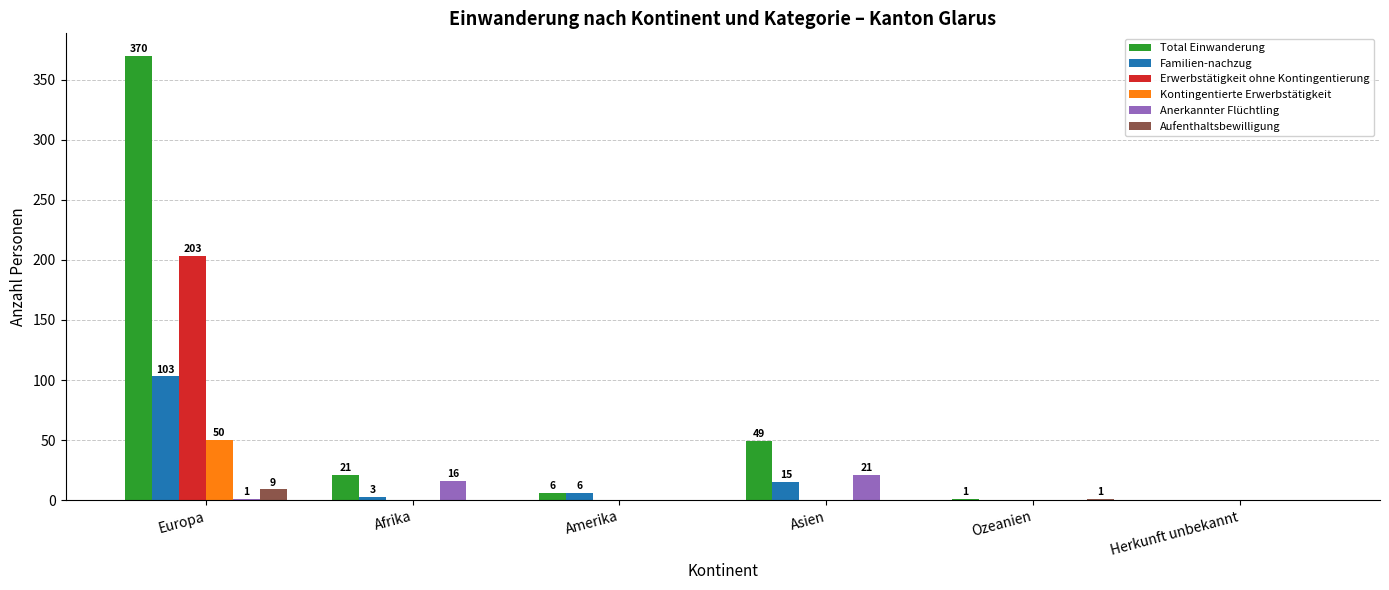

Is it true that Erwerbstätigkeit ohne Kontingentierung equals 203 at Europa?

True